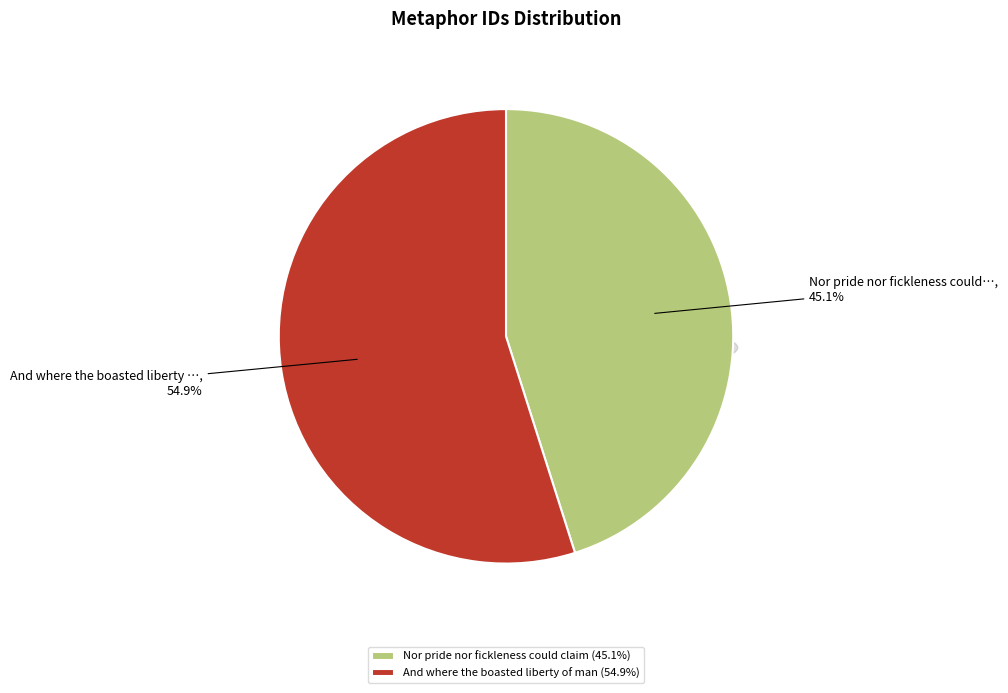

Is there a majority slice in this chart?

Yes